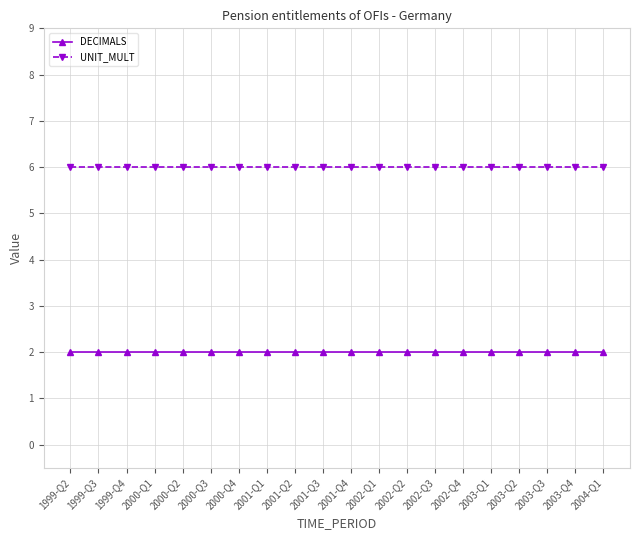

Rank the series by their maximum value, from highest to lowest.

UNIT_MULT, DECIMALS